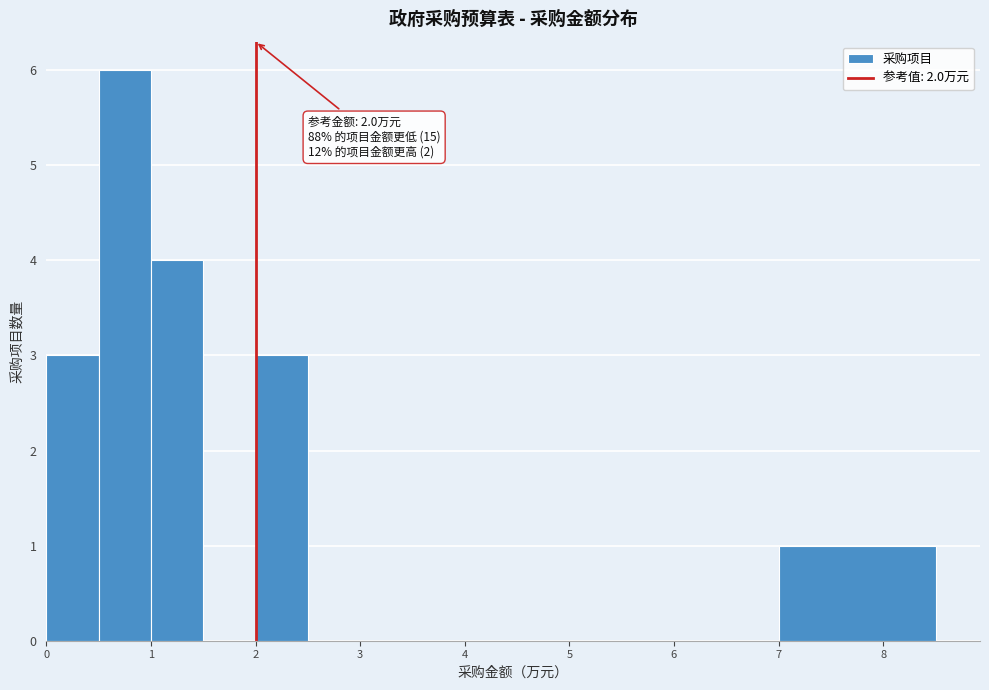

Which range on the x-axis has the tallest bar?

0.5 to 1.0